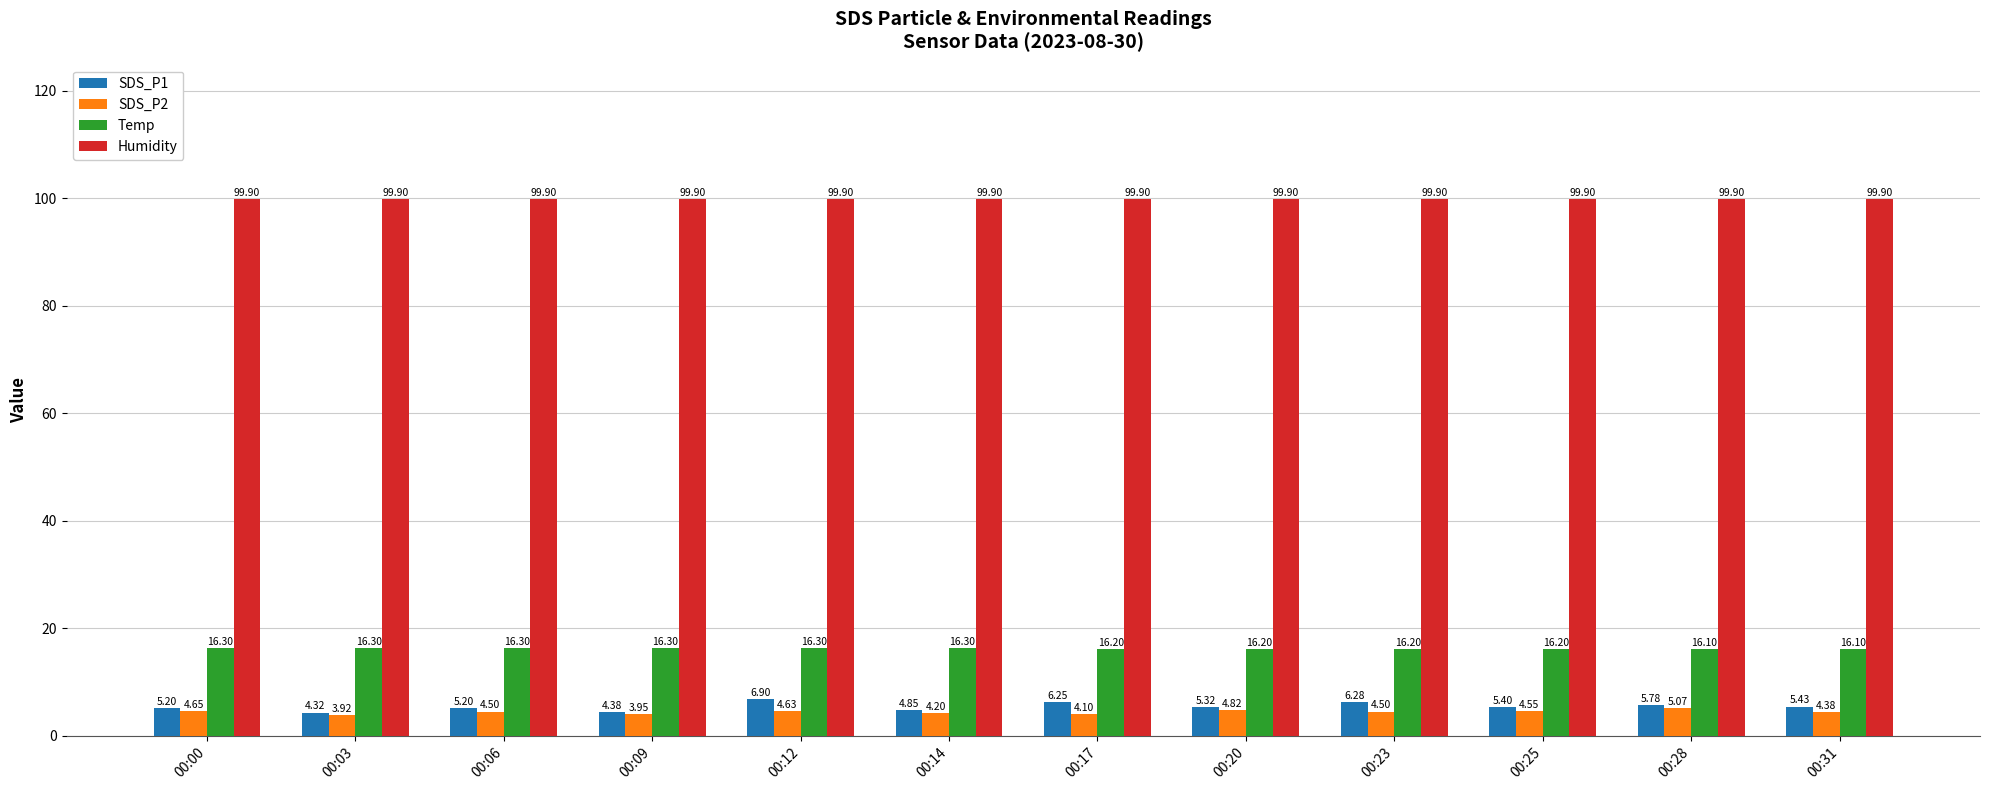

Rank the series by their maximum value, from lowest to highest.

SDS_P2, SDS_P1, Temp, Humidity